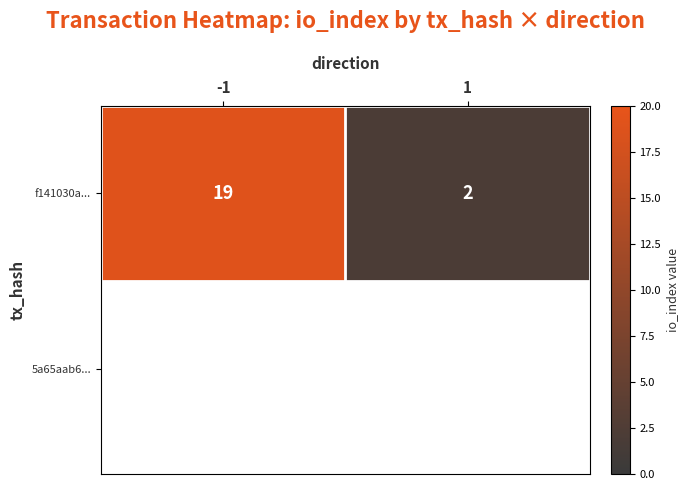

Rank the categories by value from lowest to highest.

1, -1